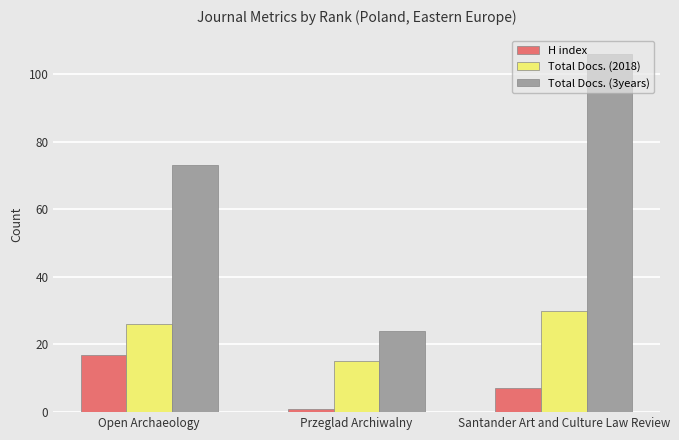

Count the Total Docs. (3years) values in the range 24 to 106.

3